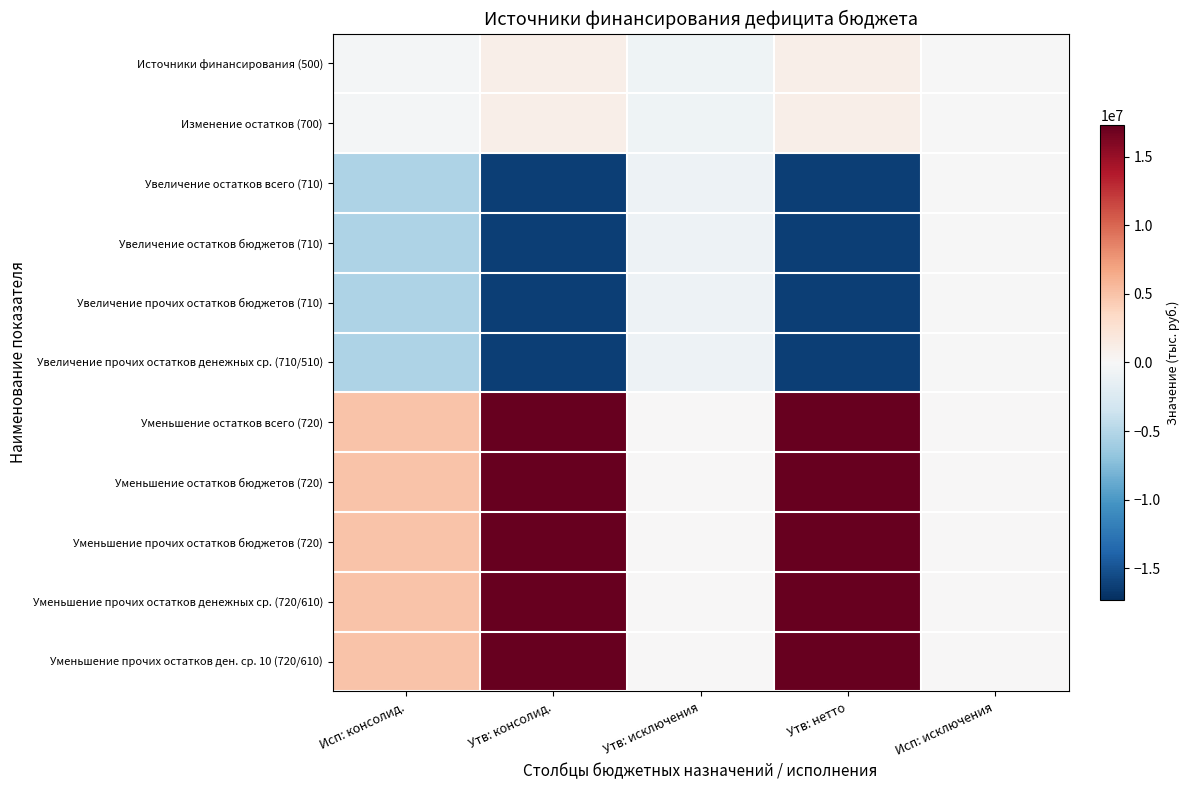

Which series changed the most between Утв: исключения and Исп: исключения?

Увеличение остатков всего (710)